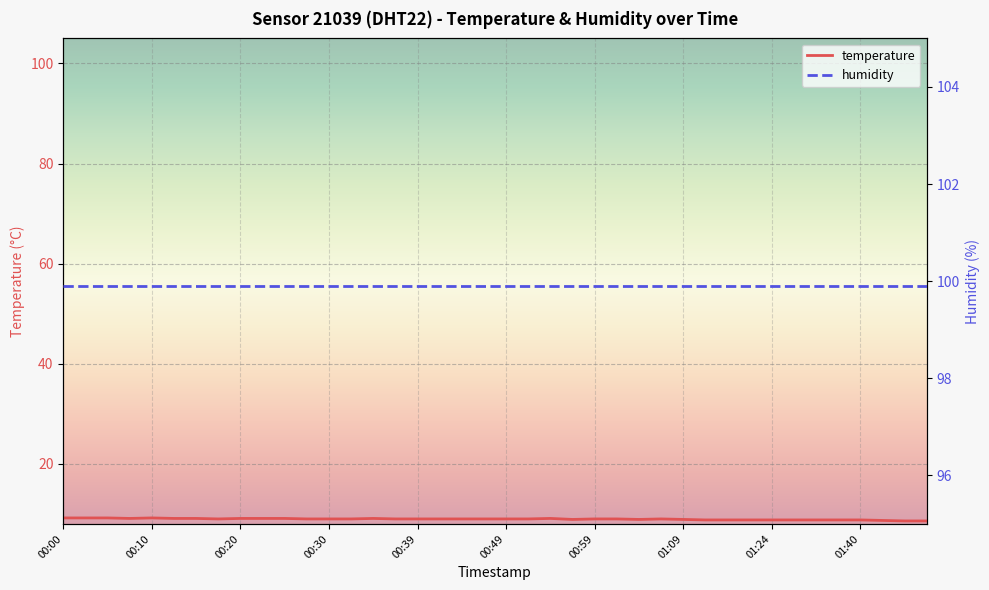

How many interior local peaks does the temperature series have?

4